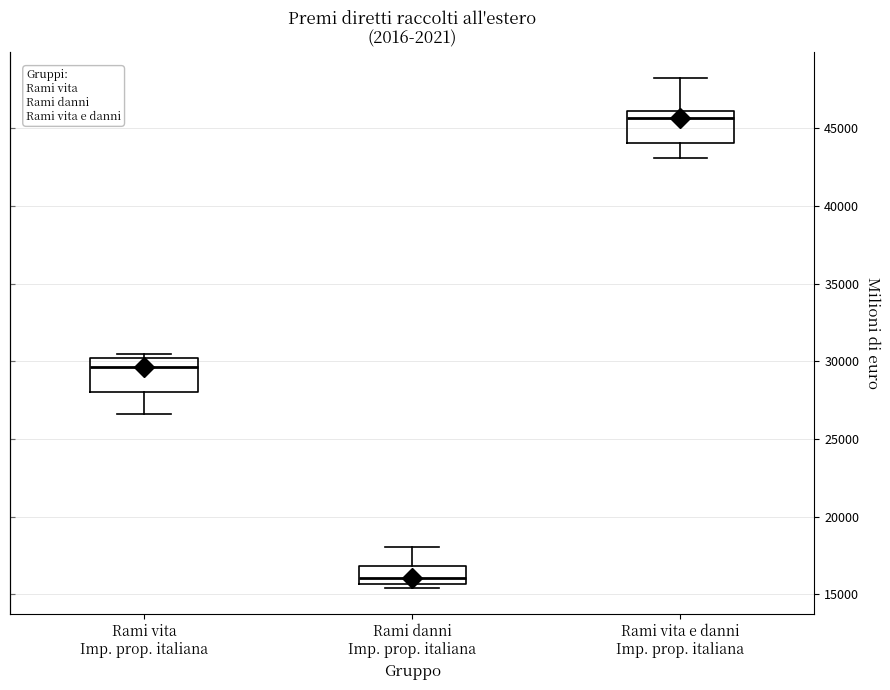

Where is the upper edge of the box for Rami danni Imp. prop. italiana on the y-axis? The values are not printed on the chart, so give them approximately, as read against the axis.

17000